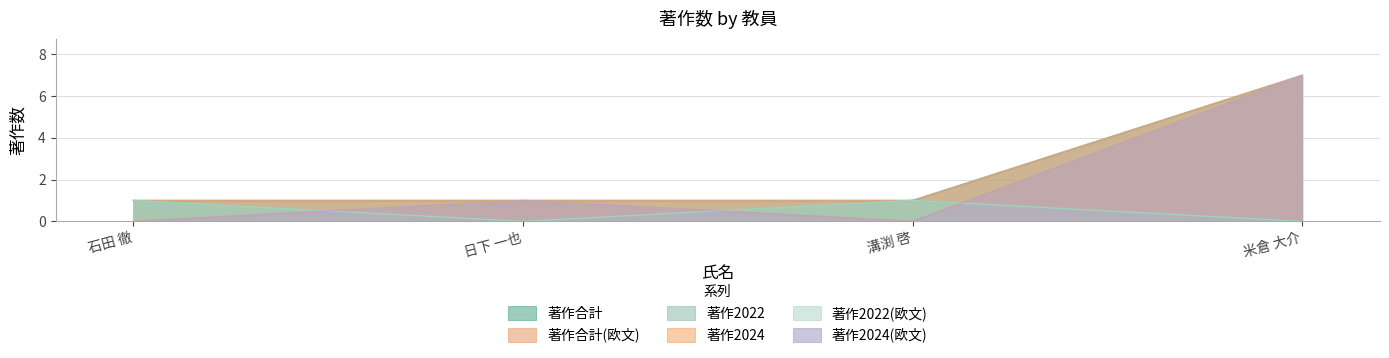

True or false: 著作2022(欧文) and 著作合計 cross at least once.

False